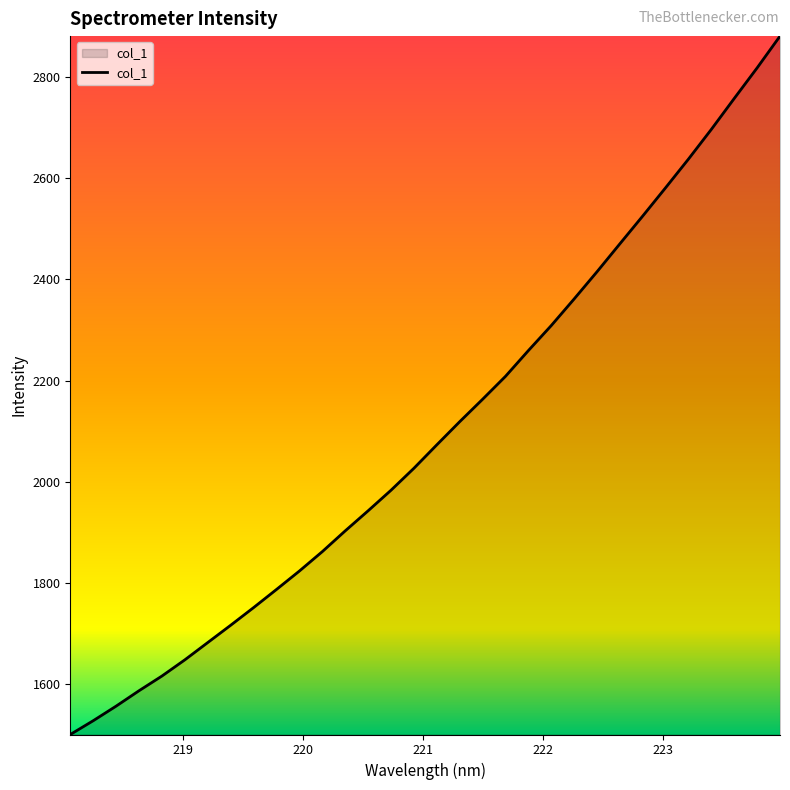

What is the minimum value shown in the chart?

1500.1